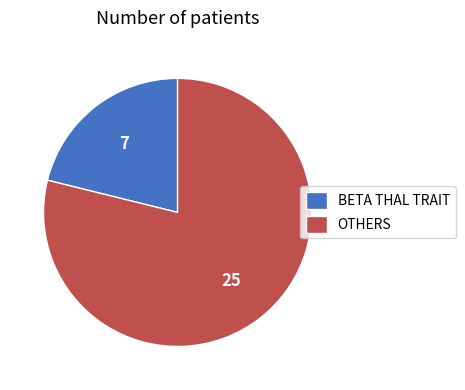

Which category accounts for the majority?

OTHERS